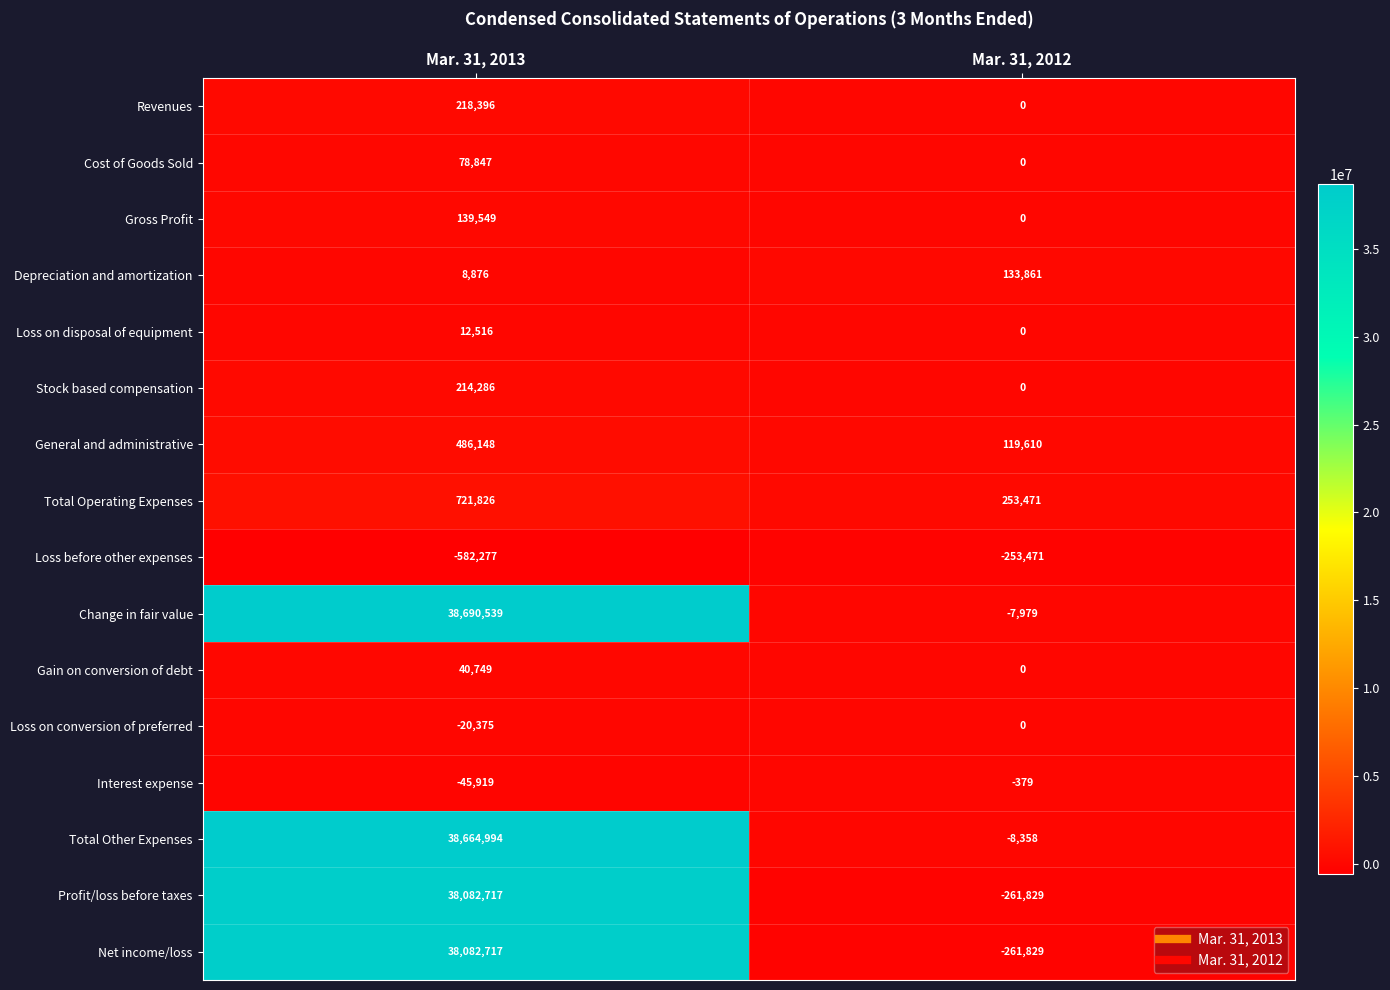

Which series has the largest total across all categories?

Change in fair value